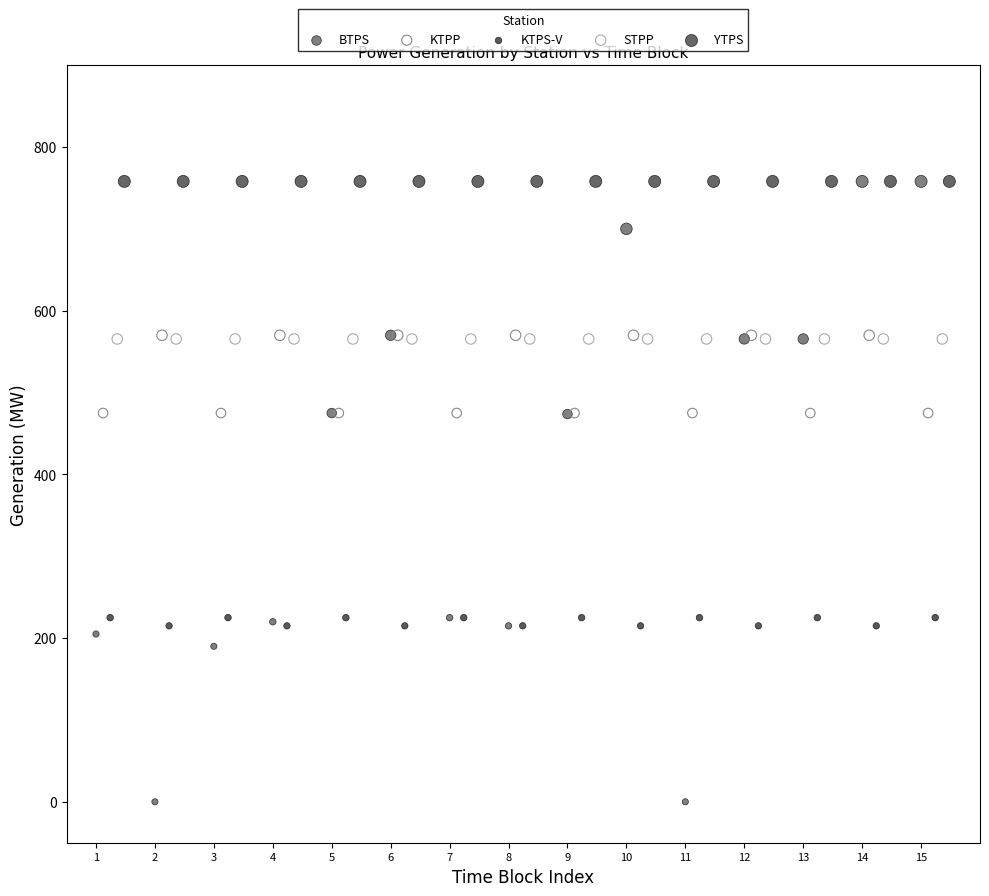

Which series contains the lowest Y value?

BTPS